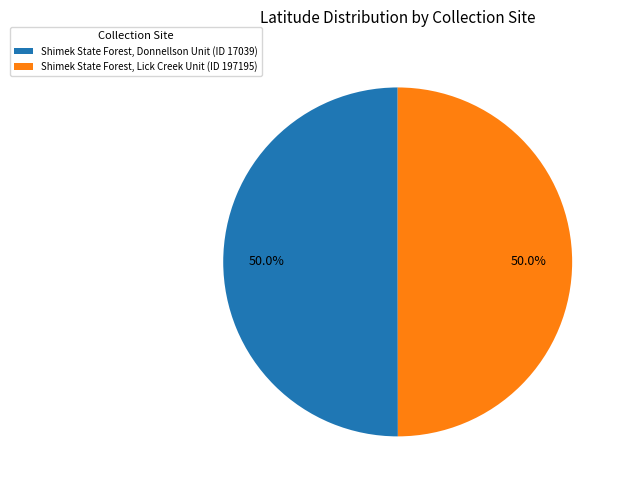

What is the ratio of the value at Shimek State Forest, Lick Creek Unit (ID 197195) to the value at Shimek State Forest, Donnellson Unit (ID 17039)?

1.0